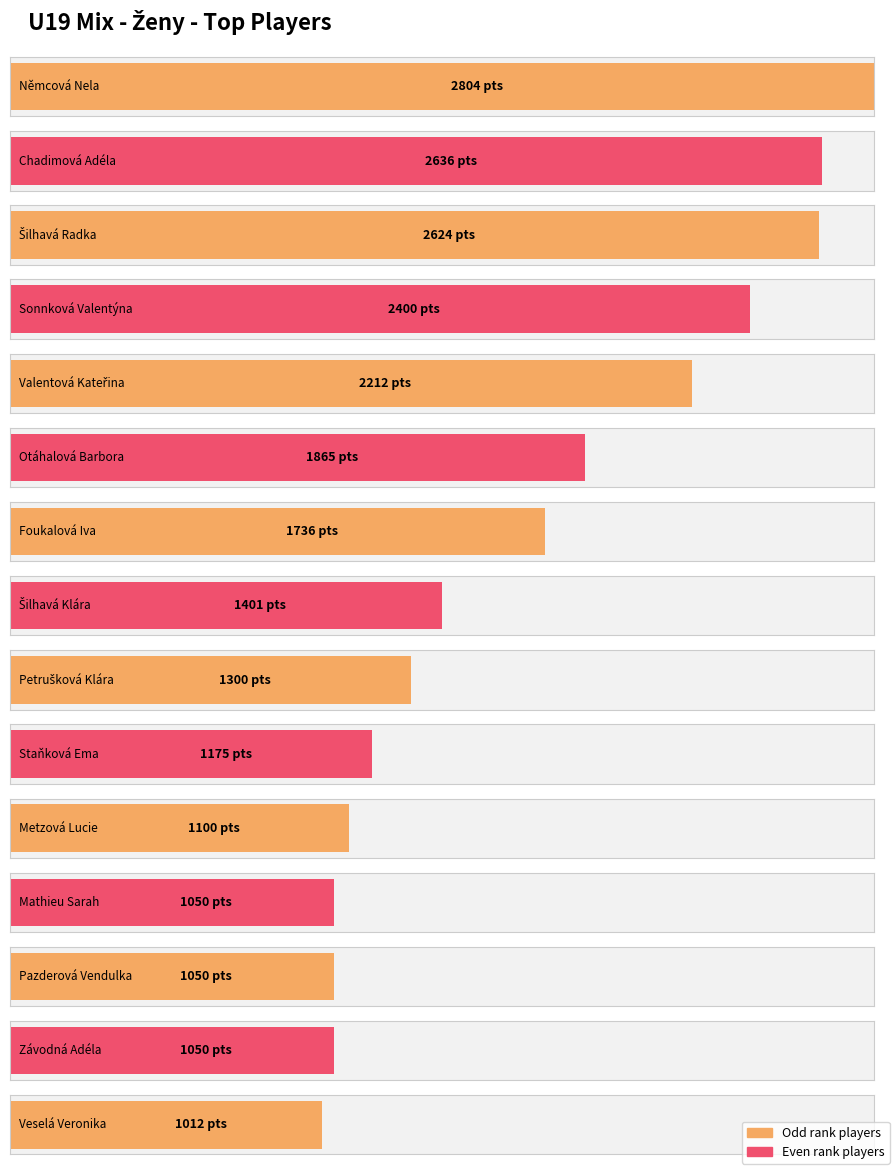

Approximately how many times larger is the value at Šilhavá Radka compared to Metzová Lucie?

2.4